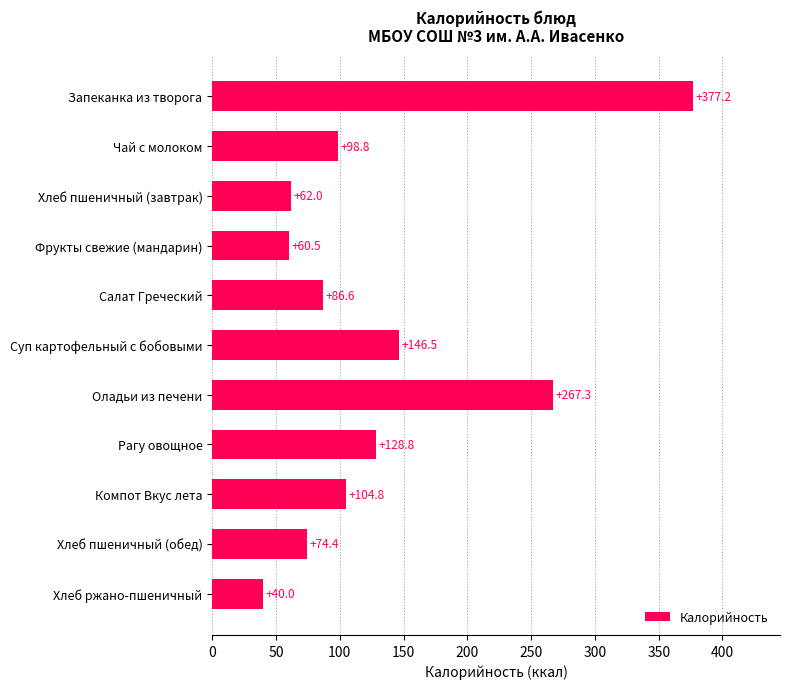

Is it true that the value at Суп картофельный с бобовыми is 146.5?

True